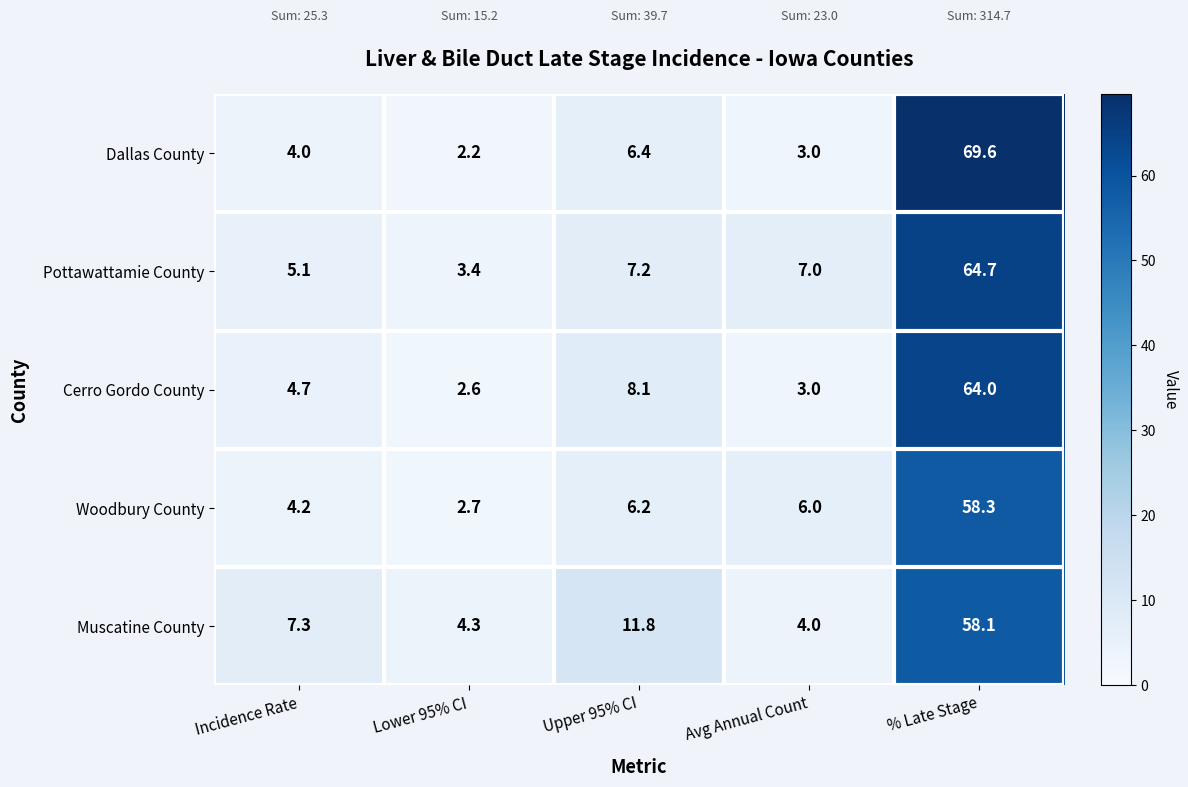

The value of Cerro Gordo County at Lower 95% CI is 2.6. True or false?

True